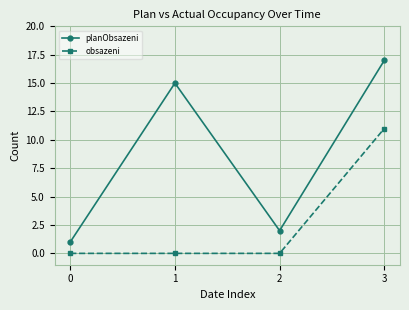

Where is the first local minimum for planObsazeni?

2